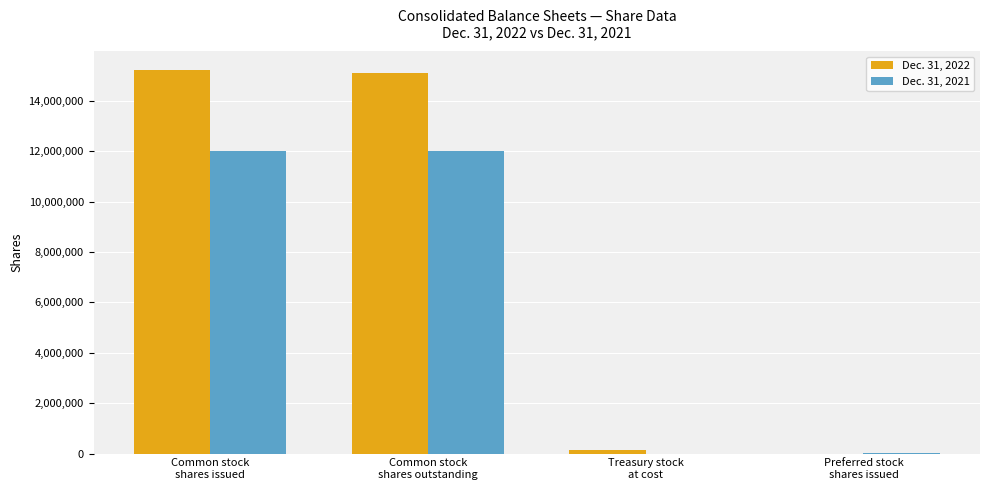

What is the greatest value displayed?

15207714